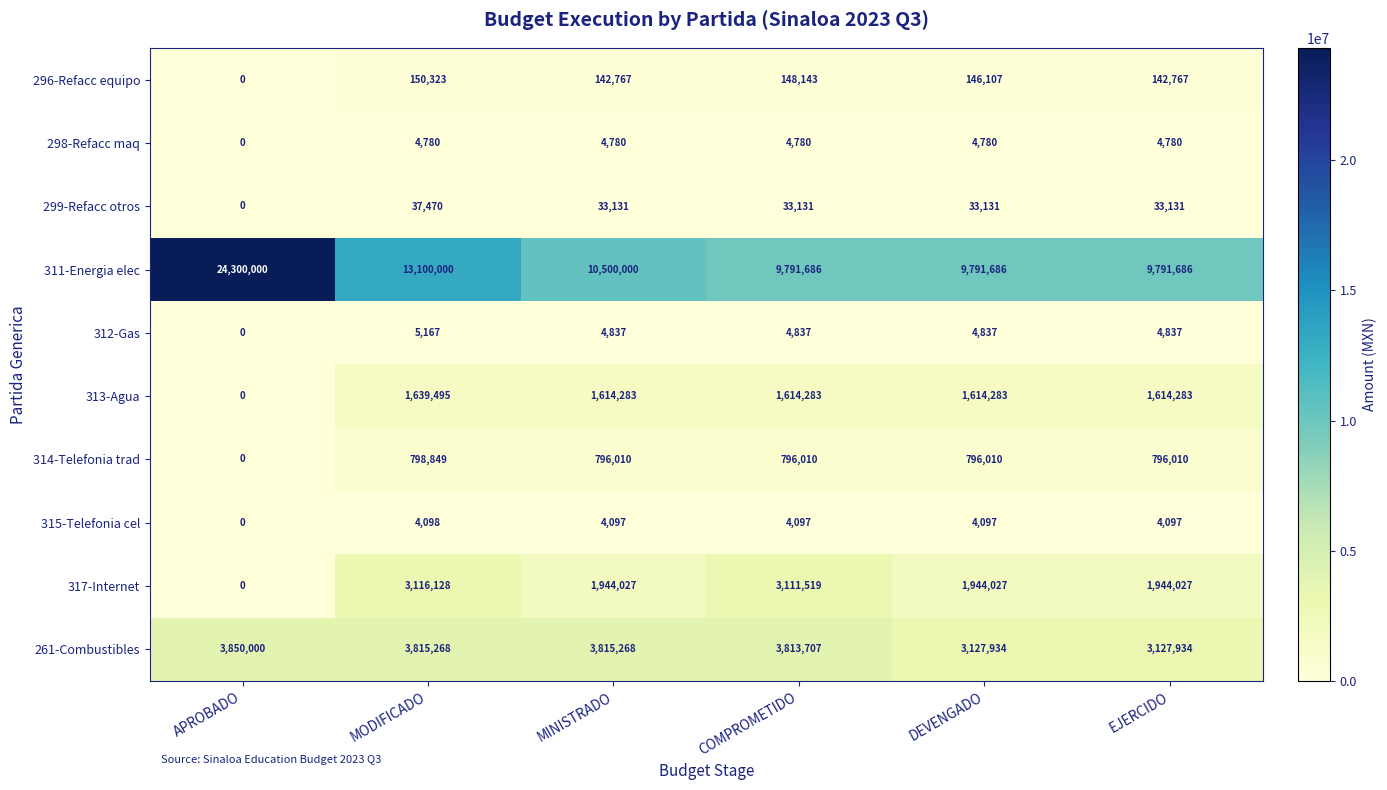

Rank the series at DEVENGADO from highest to lowest value.

311-Energia elec, 261-Combustibles, 317-Internet, 313-Agua, 314-Telefonia trad, 296-Refacc equipo, 299-Refacc otros, 312-Gas, 298-Refacc maq, 315-Telefonia cel